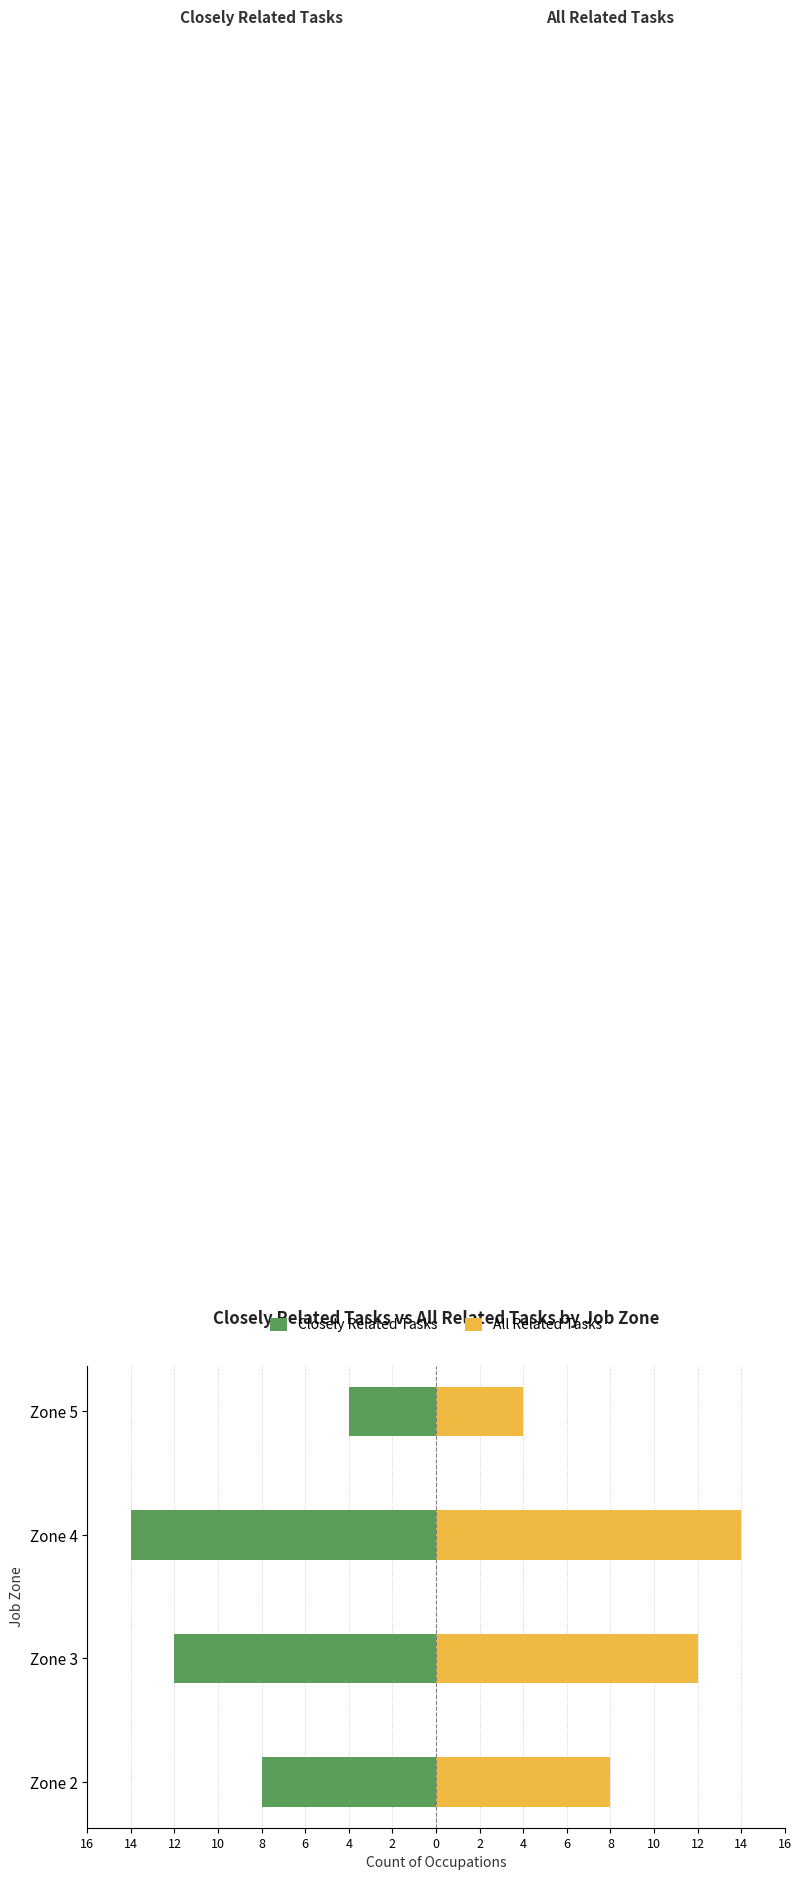

List the series in order of their peak value, lowest first.

Closely Related Tasks, All Related Tasks